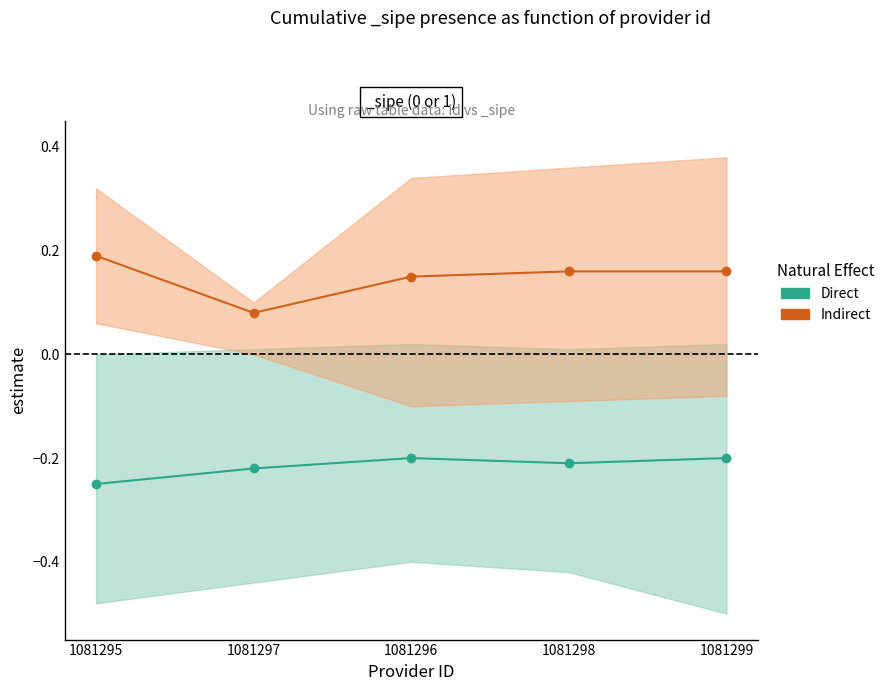

How many interior local valleys does the Indirect series have?

1